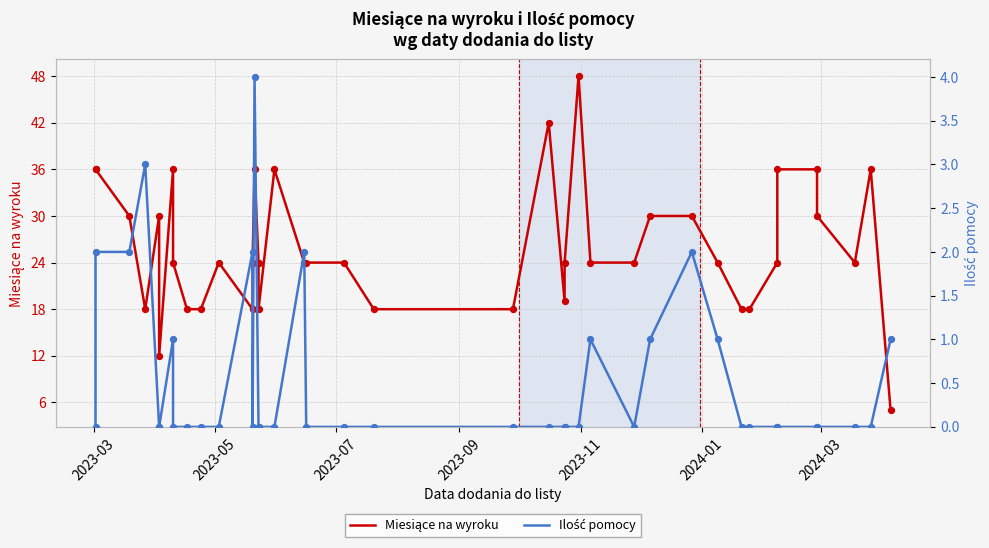

Which series reaches the maximum Y coordinate?

Miesiące na wyroku